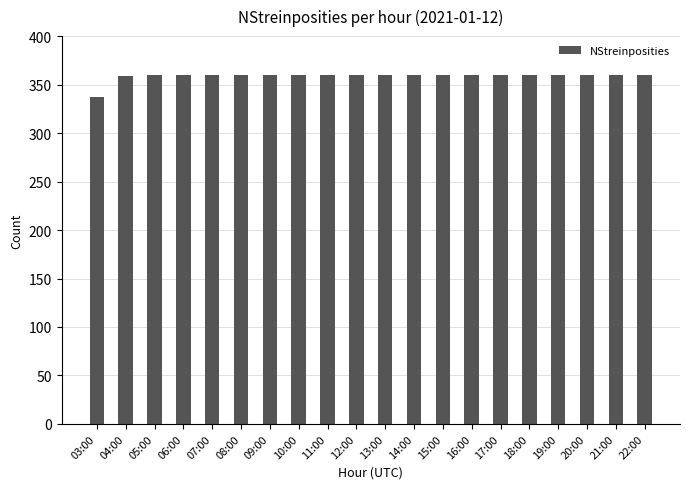

How many categories are shown in the chart?

20